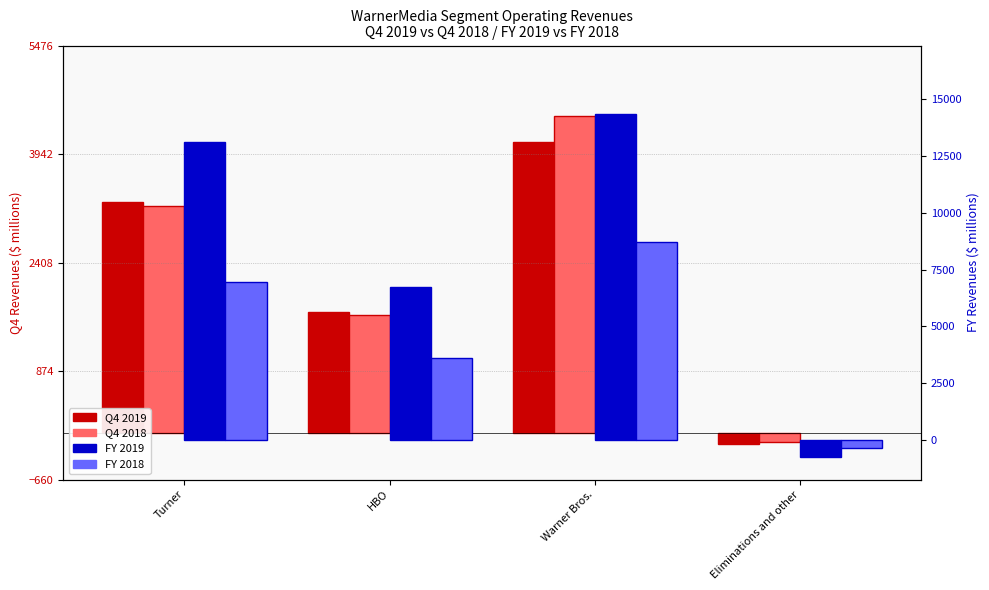

What is the sum of all FY 2019 values?

33499